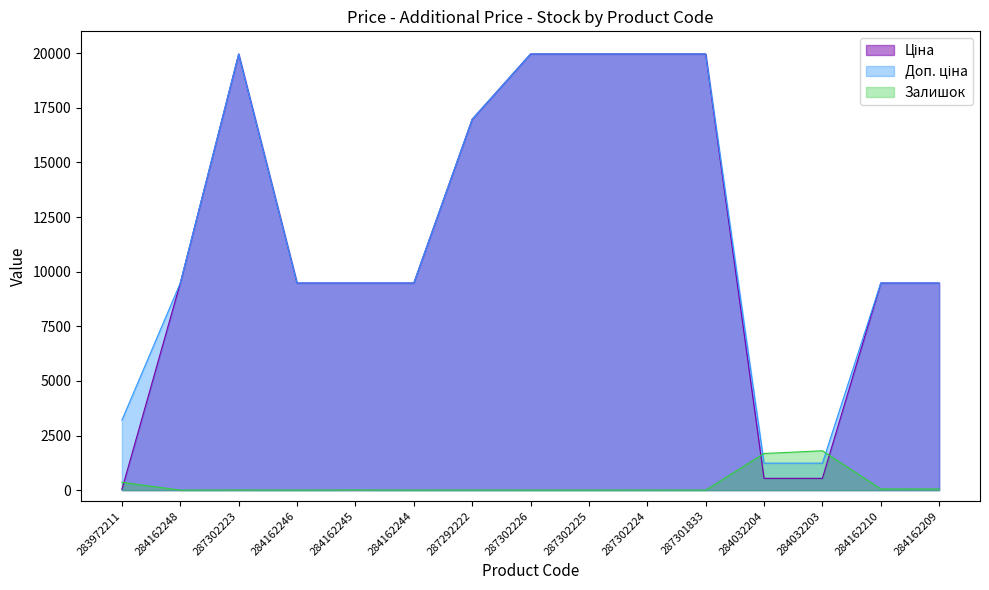

The Доп. ціна series shows 4544.3 at 284162244. True or false?

False